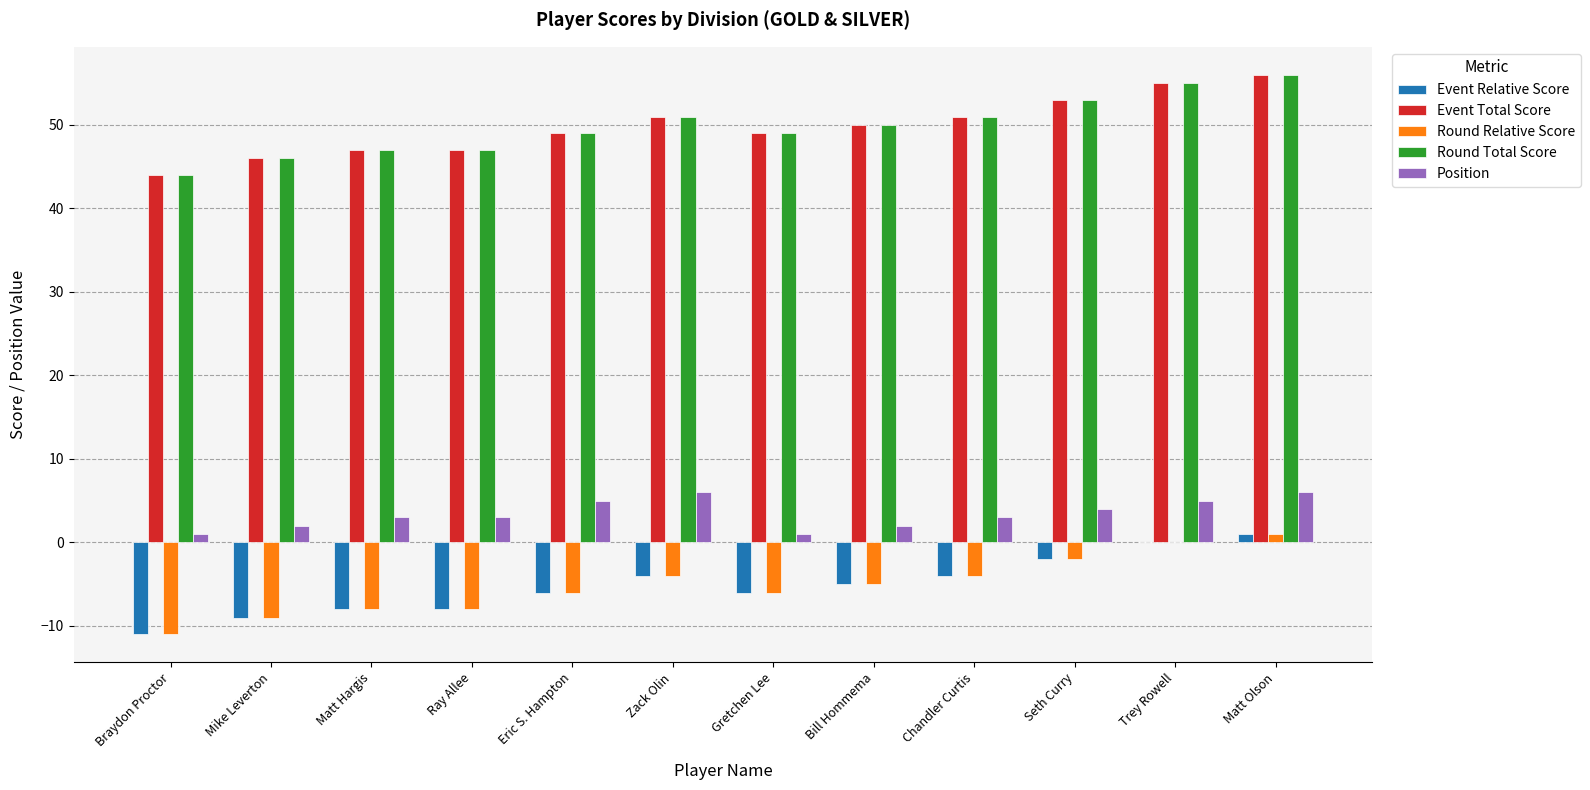

What is the total value across all series at Eric S. Hampton?

91